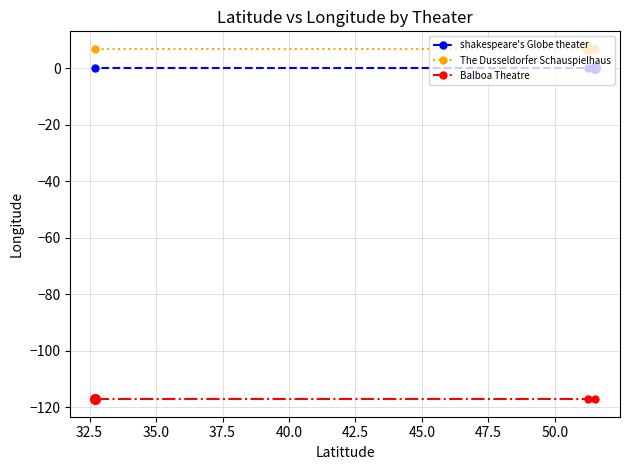

Which series has the largest total across all categories?

The Dusseldorfer Schauspielhaus